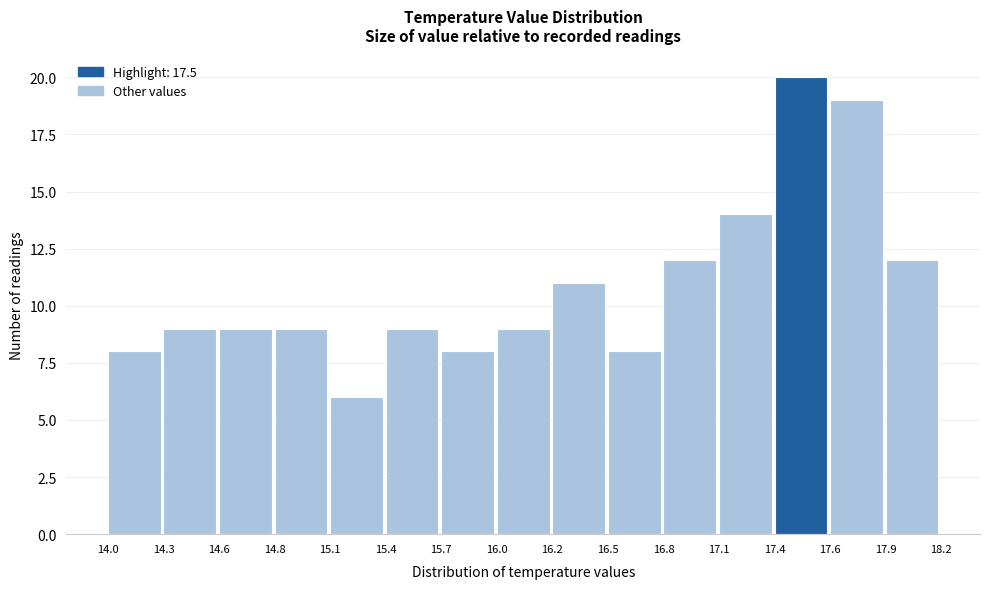

Which range on the x-axis has the tallest bar?

17.4 to 17.6